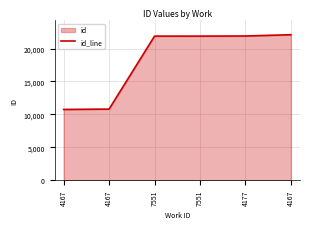

What is the difference between the maximum and minimum values?

11356